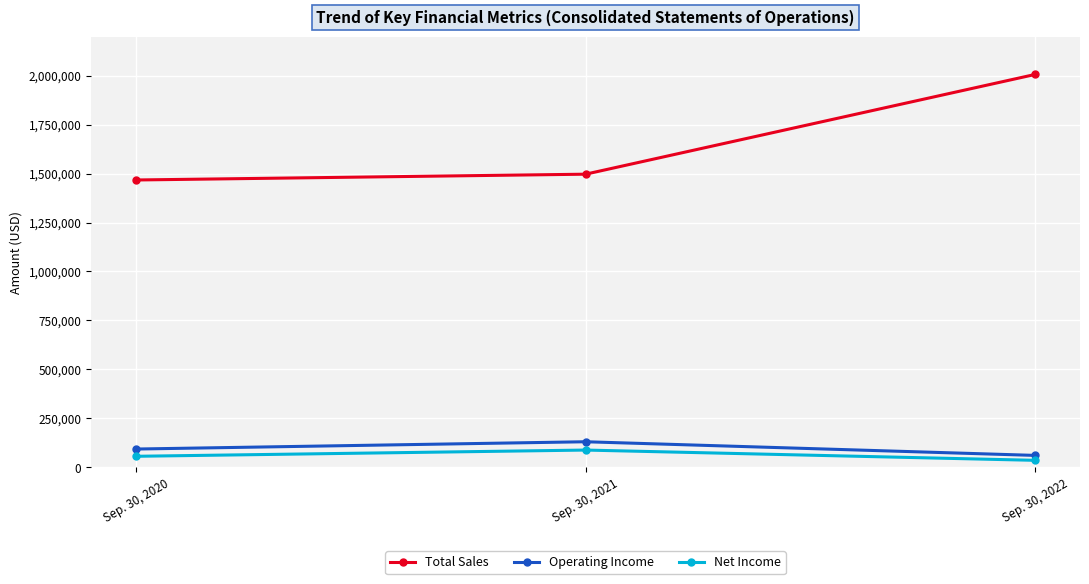

What is the difference between the second highest and minimum values in the Operating Income series?

32515